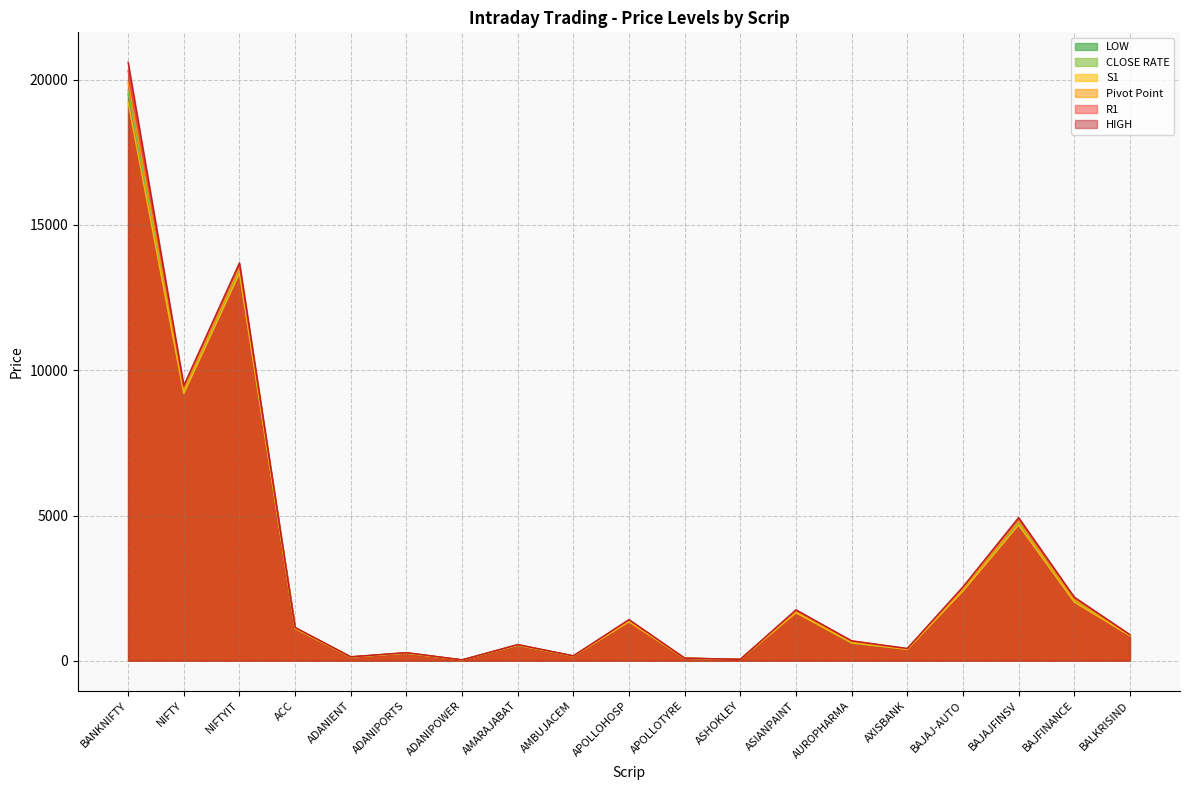

How many interior local peaks does the CLOSE RATE series have?

6